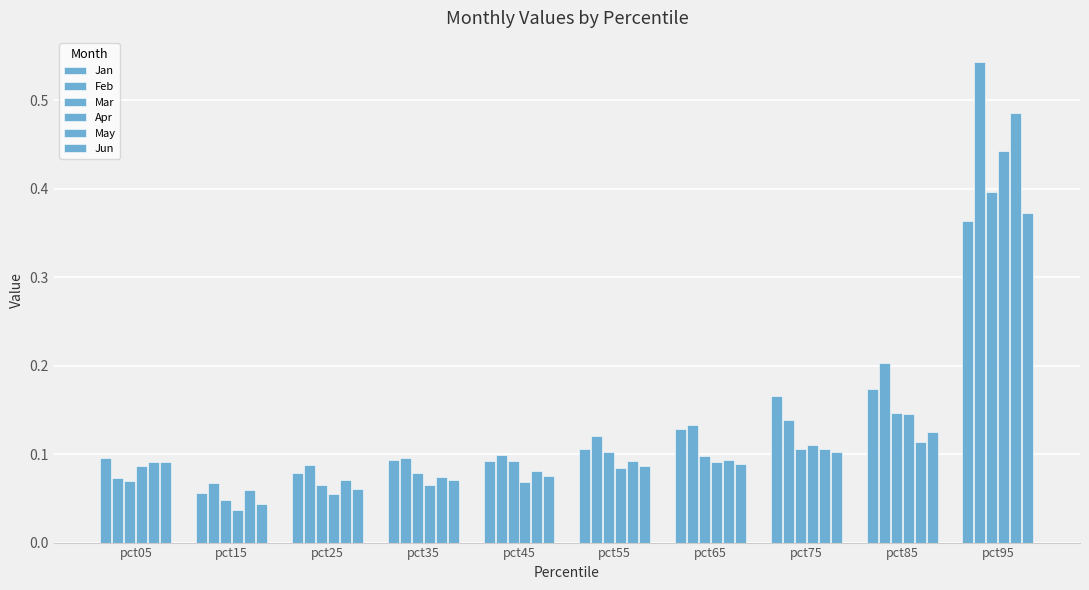

Rank the categories by Apr value from lowest to highest.

pct15, pct25, pct35, pct45, pct55, pct05, pct65, pct75, pct85, pct95